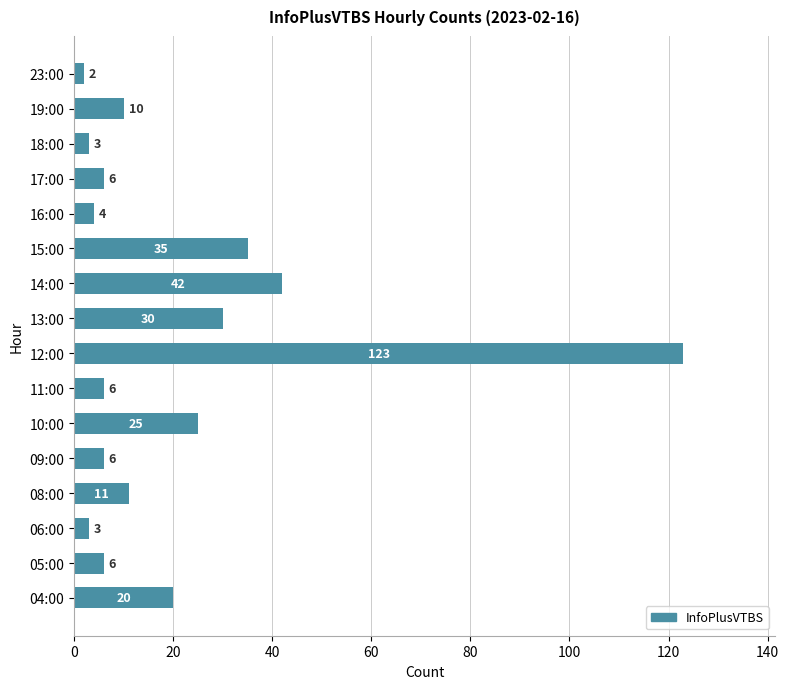

What is the maximum value shown in the chart?

123